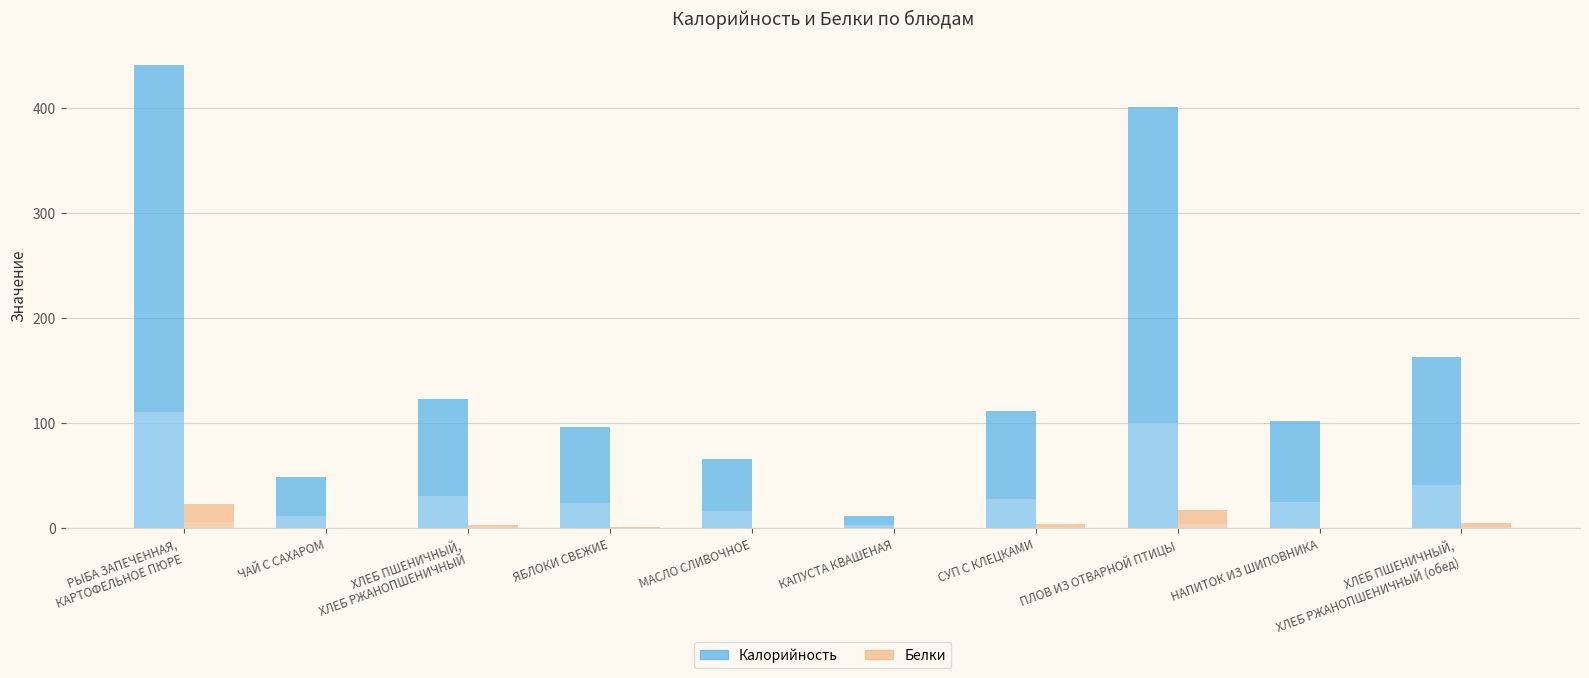

How many bars are there in total?

20